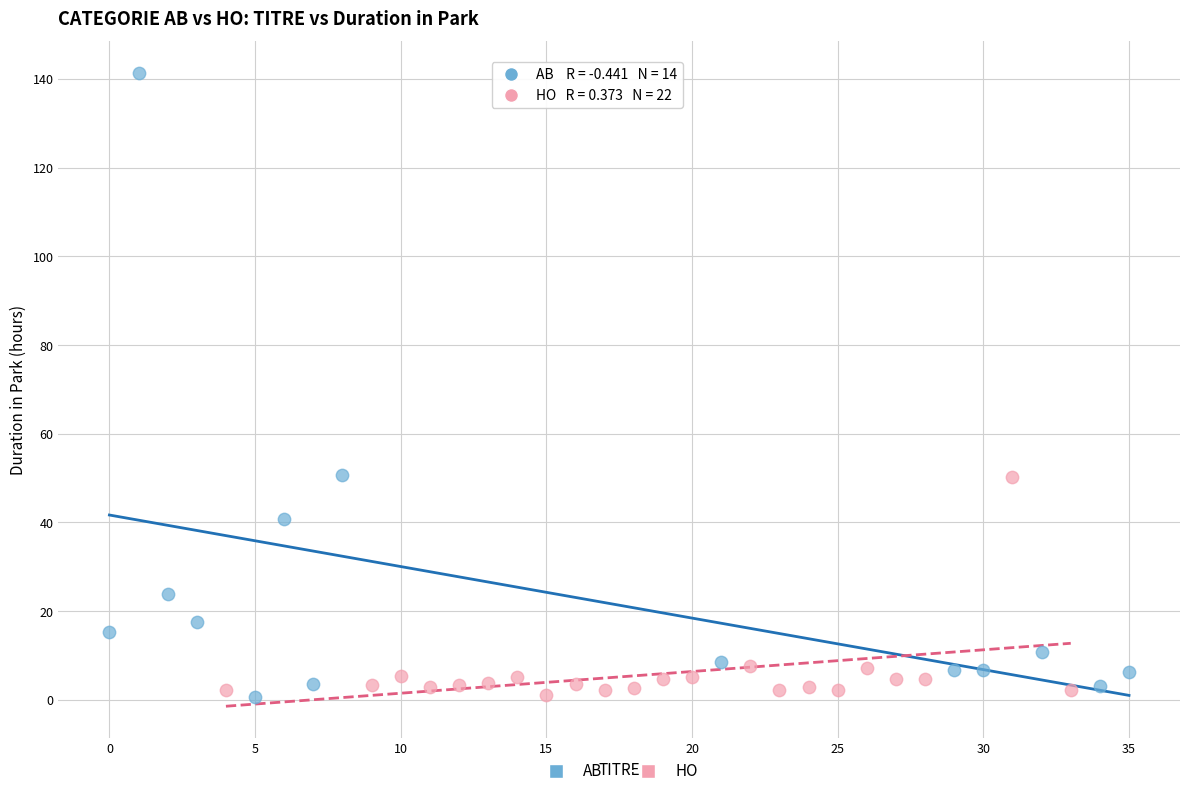

Which series reaches the maximum Y coordinate?

AB